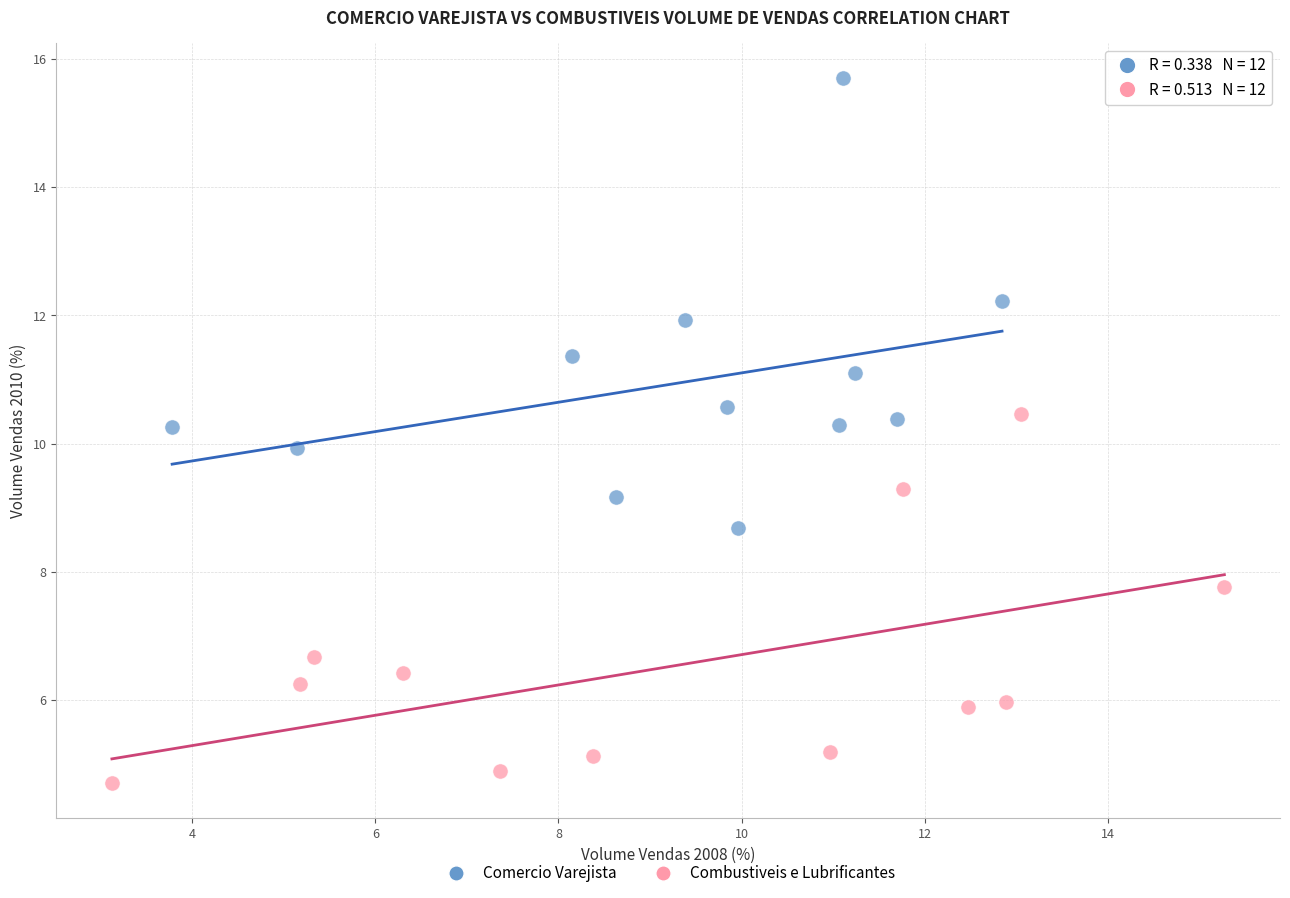

Which series reaches the maximum Y coordinate?

Comercio Varejista